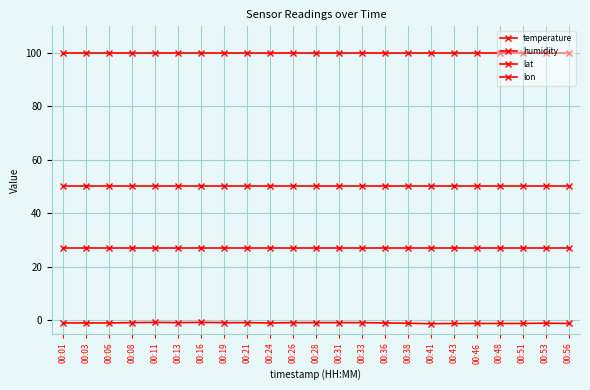

At which category is the sum across all series the highest?

00:11